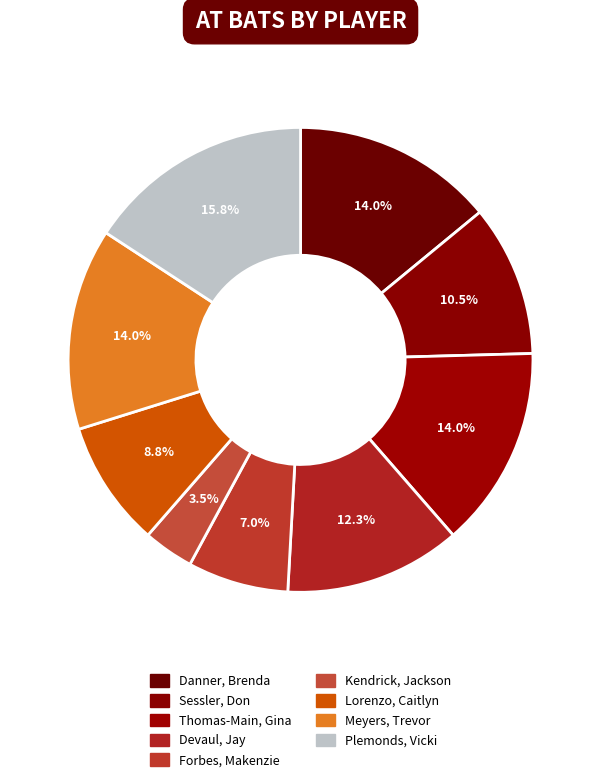

Which category has the biggest portion of the pie?

Plemonds, Vicki